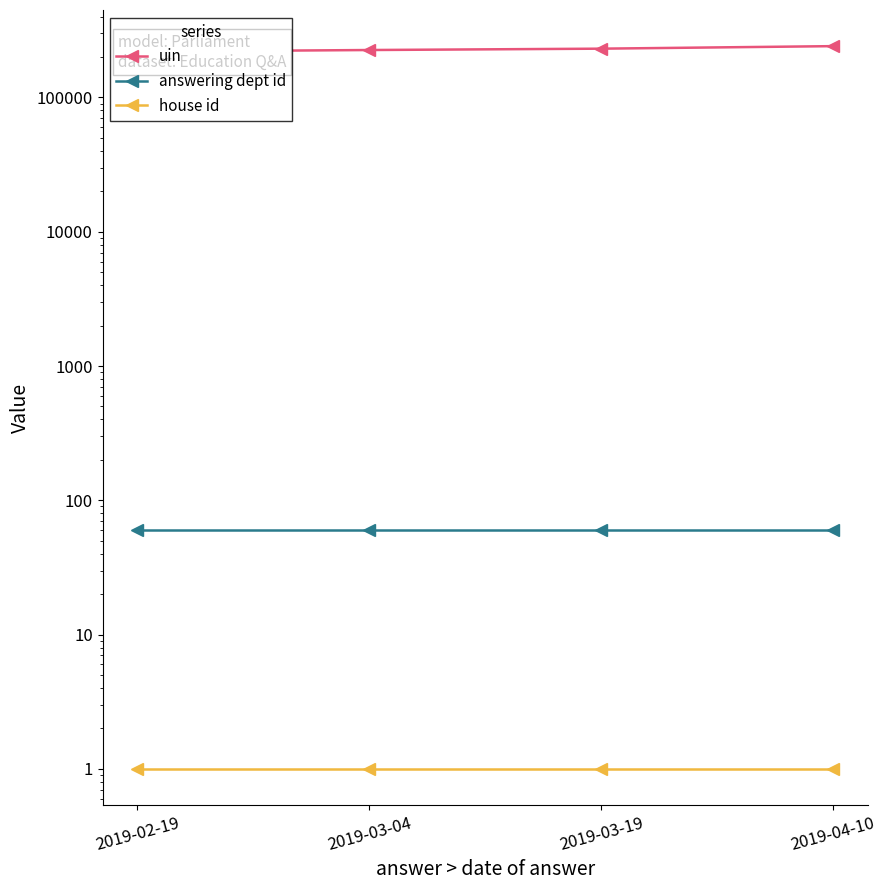

True or false: answering dept id has more than 0 interior local peaks.

False